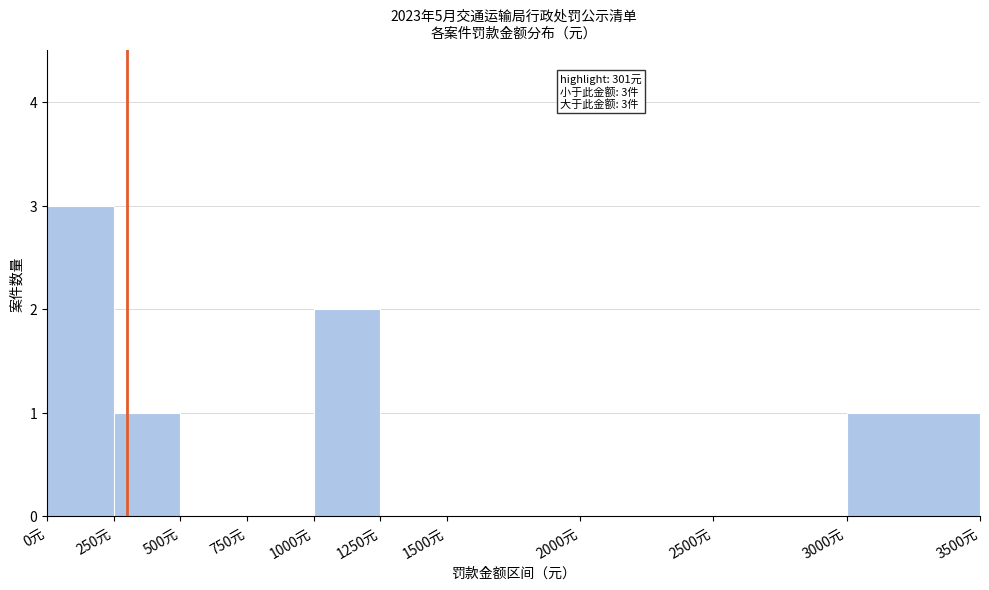

Which range on the x-axis has the tallest bar?

0 to 250